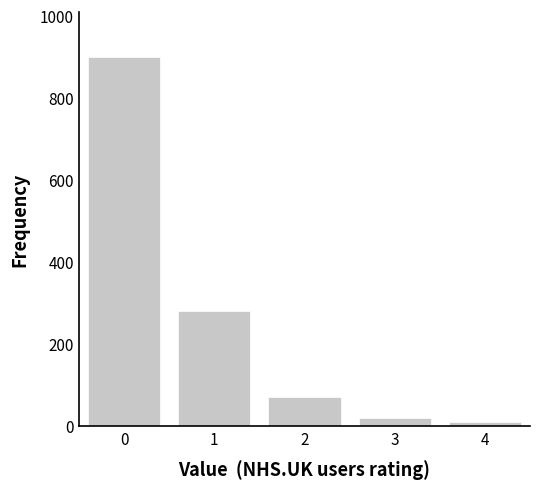

Reading left to right, list all the values displayed in this chart.

900	280	70	20	10